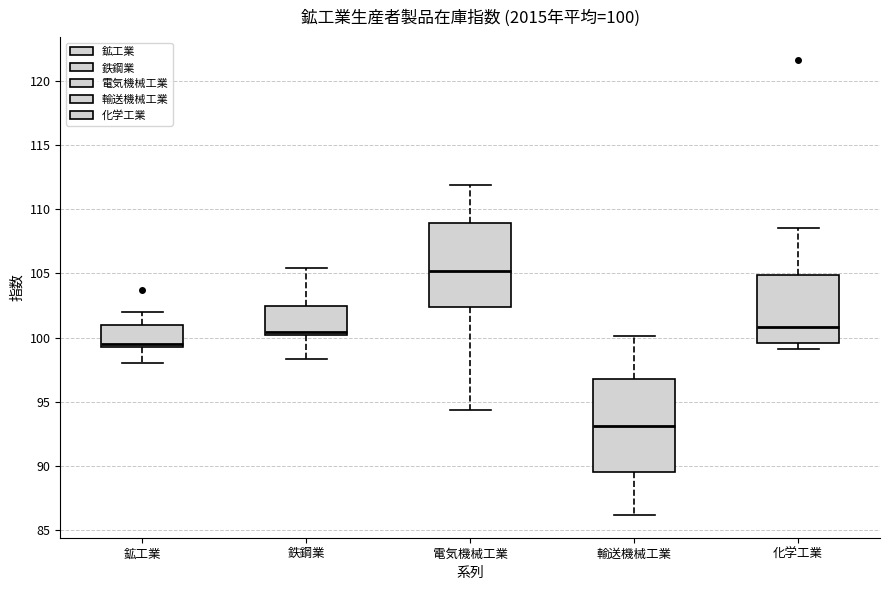

Which box's median line is the highest?

電気機械工業